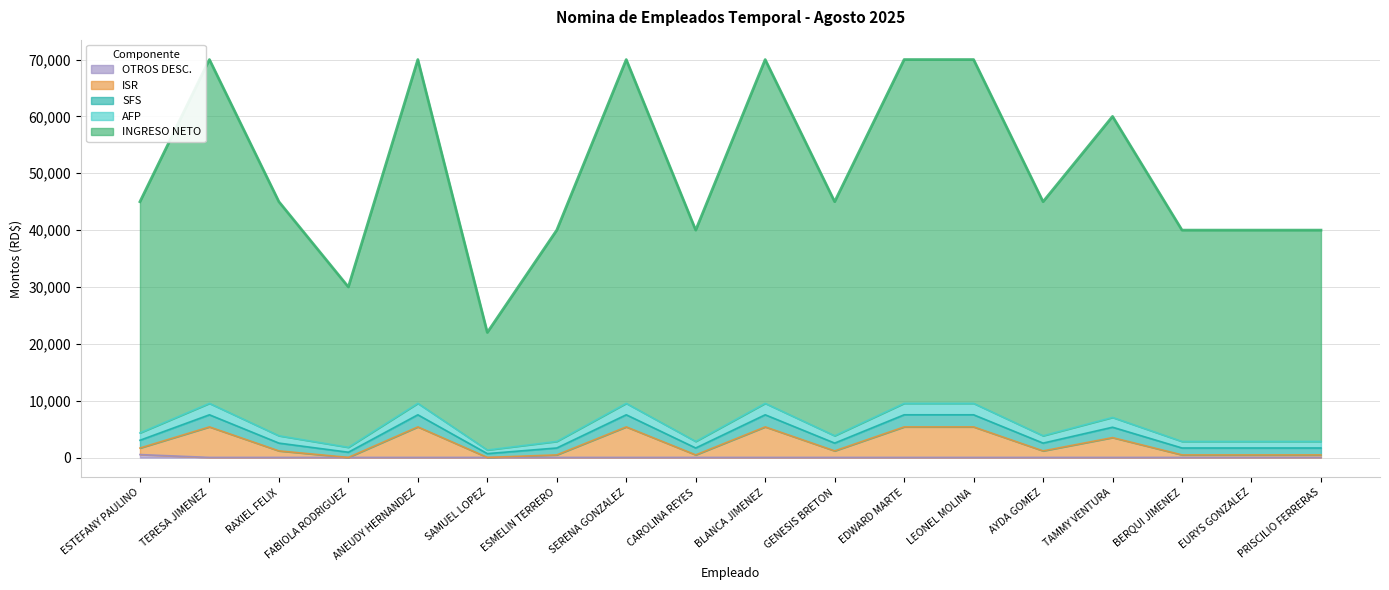

What is the value of the OTROS DESC. point at the 10th from the left?

25.0